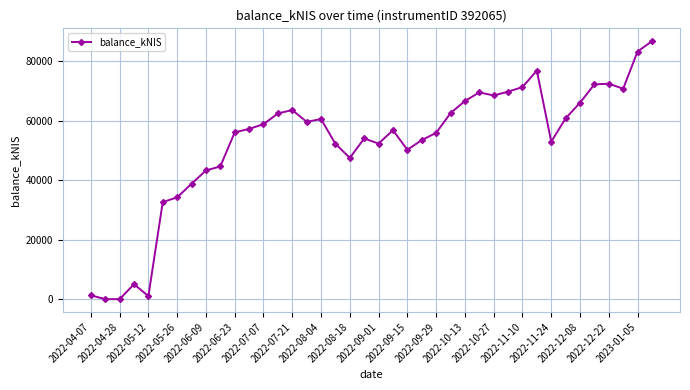

True or false: the data has more than 0 interior local peaks.

True